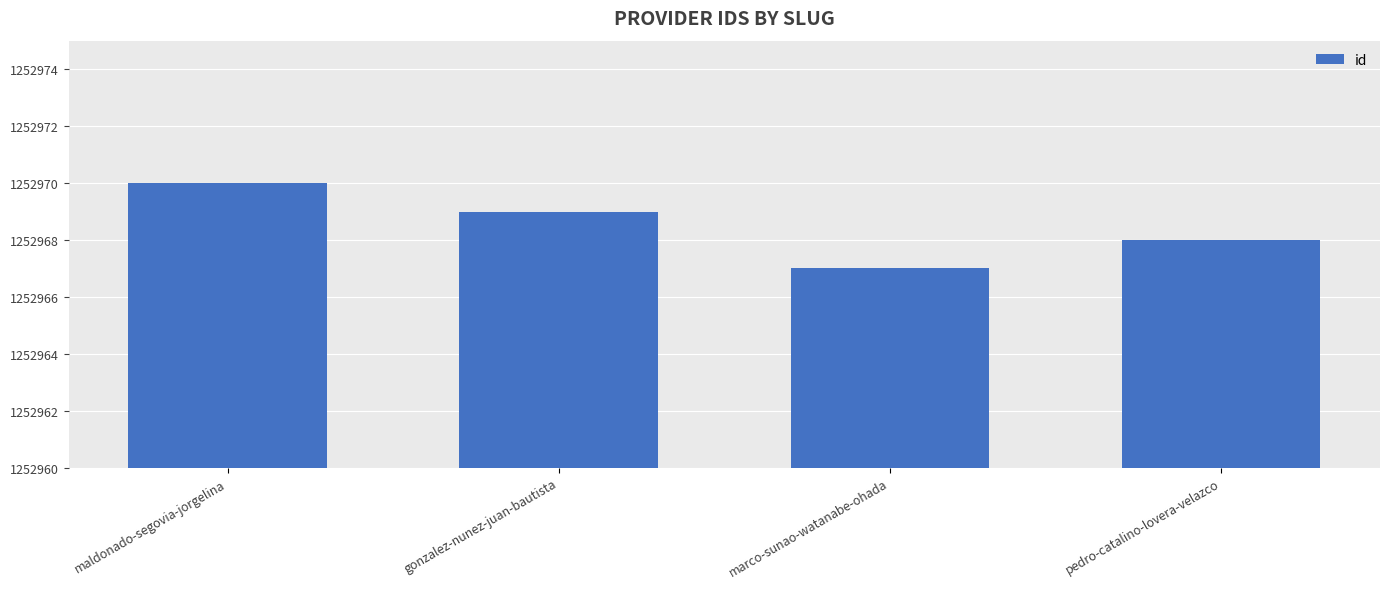

What is the change in value from marco-sunao-watanabe-ohada to pedro-catalino-lovera-velazco?

+1